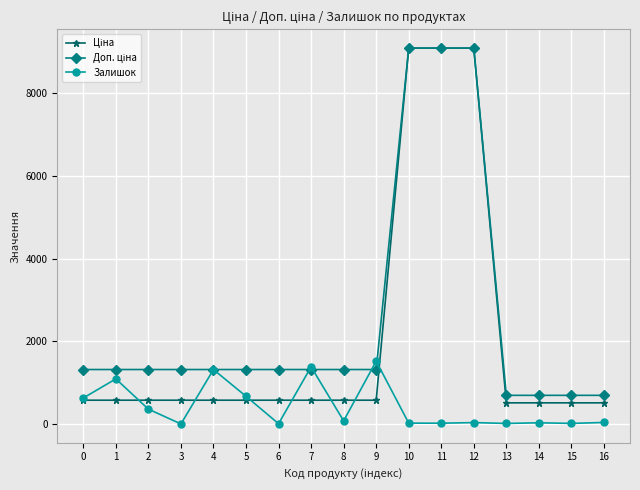

What is the highest value of the Залишок series?

1520.0